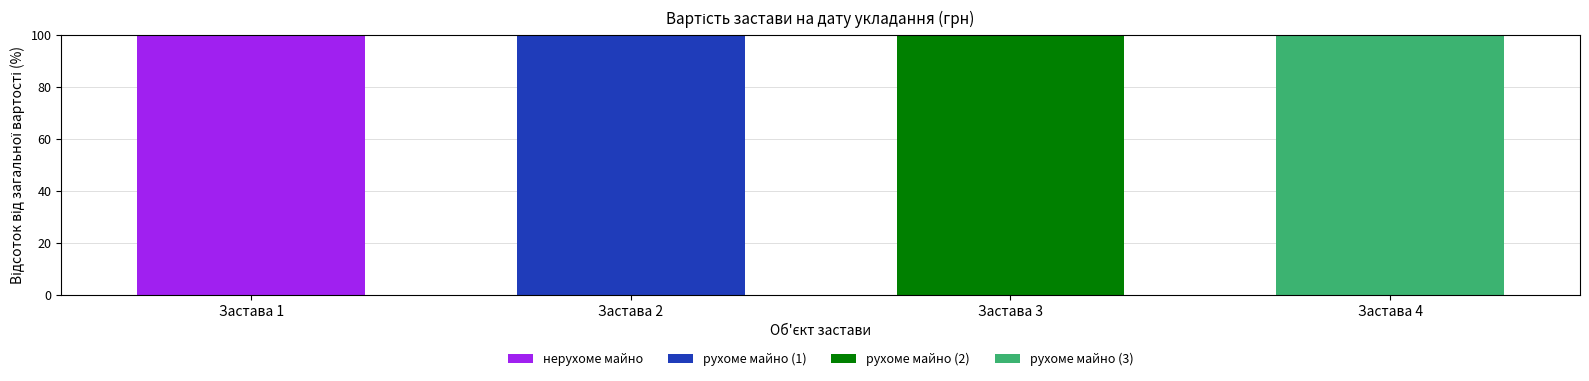

What is the total value across all series at Застава 3?

100